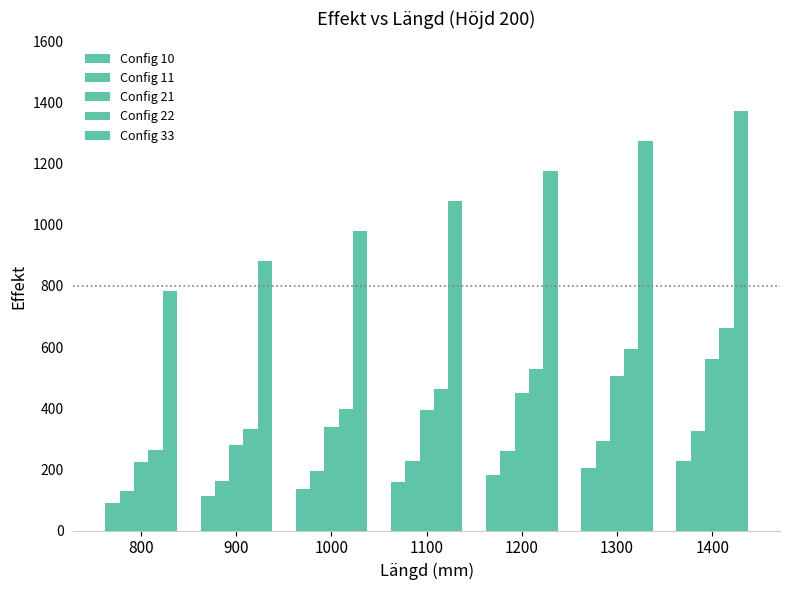

How many groups of bars are there?

7